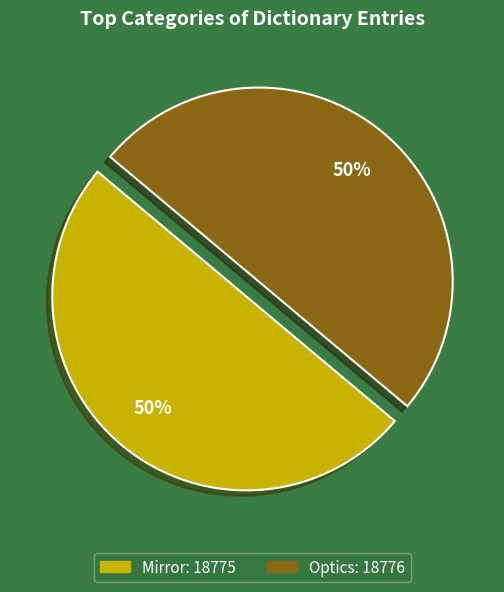

Do Mirror and Optics together represent more than half of the pie?

Yes